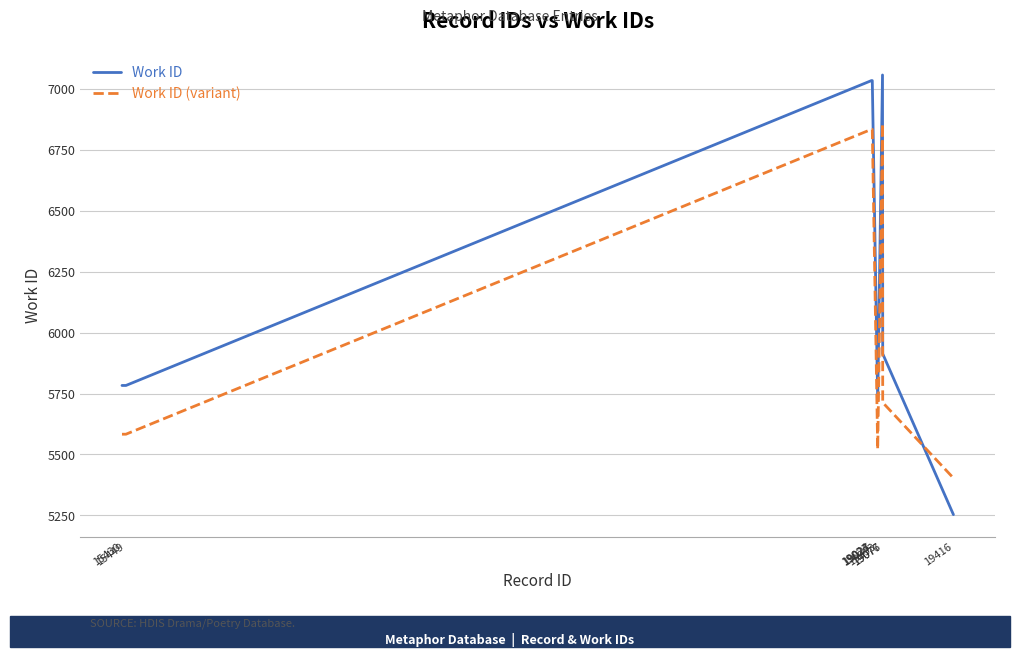

Which series has the largest range (max minus min)?

Work ID